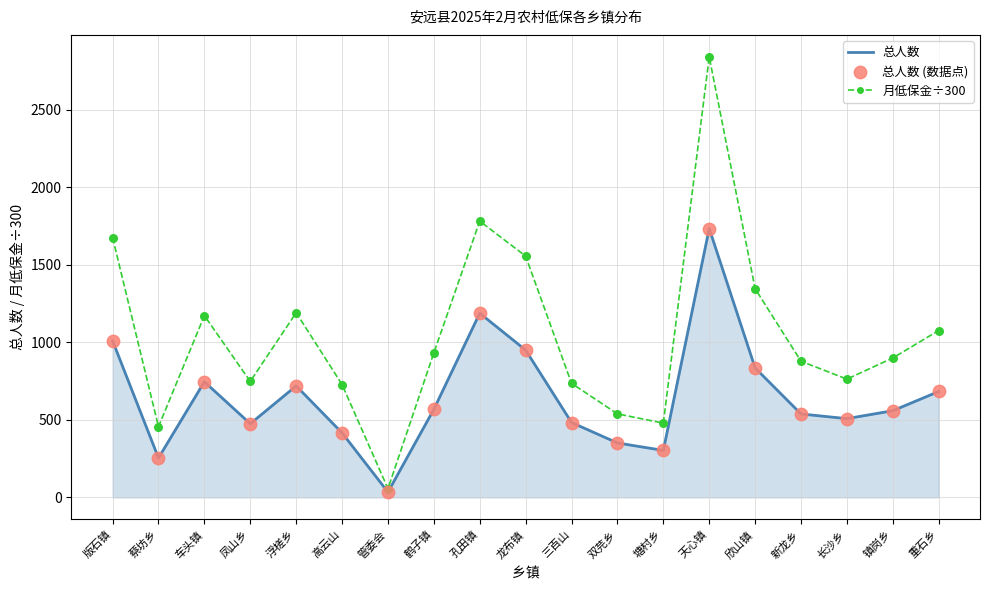

Which series has the largest range (max minus min)?

月低保金÷300